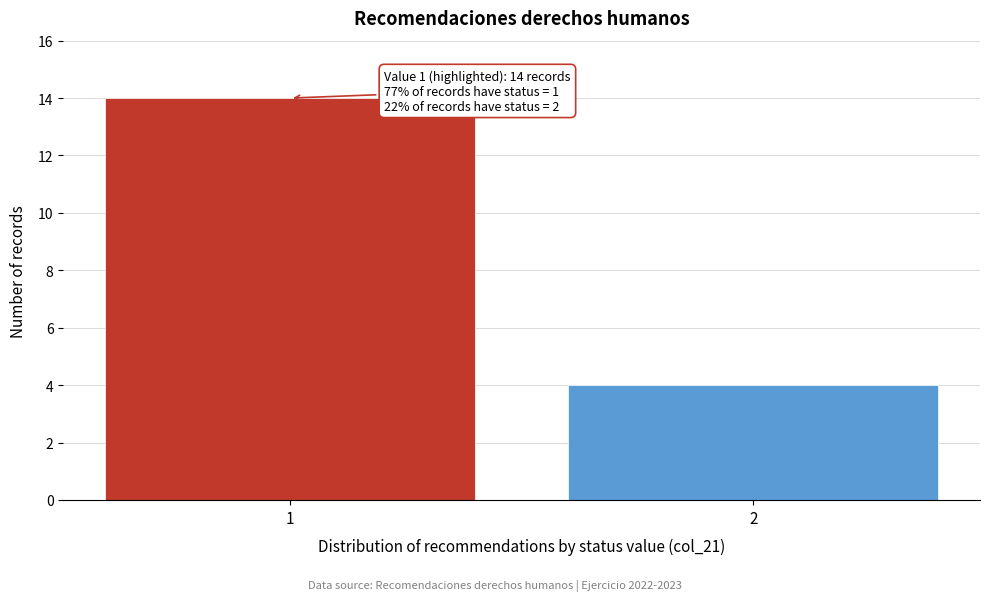

Reading left to right, transcribe all the data shown in this chart.

1=14	2=4